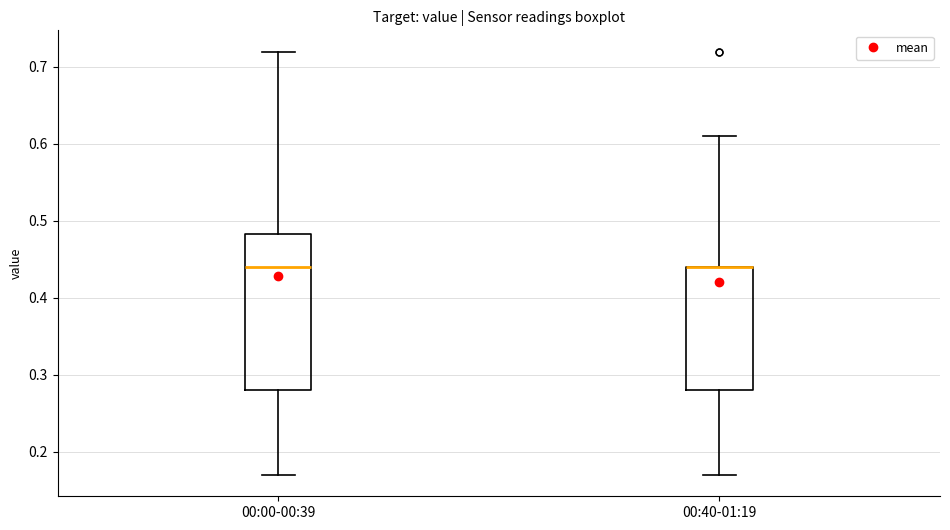

Where does the median line of the box for 00:00-00:39 sit on the y-axis? The values are not printed on the chart, so give them approximately, as read against the axis.

0.44